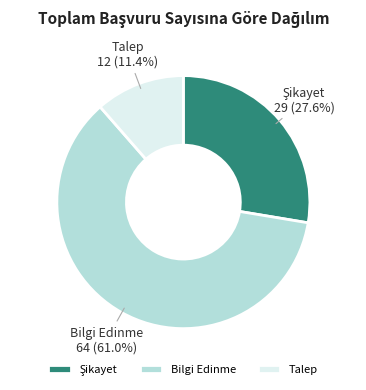

Which category accounts for the majority?

Bilgi Edinme